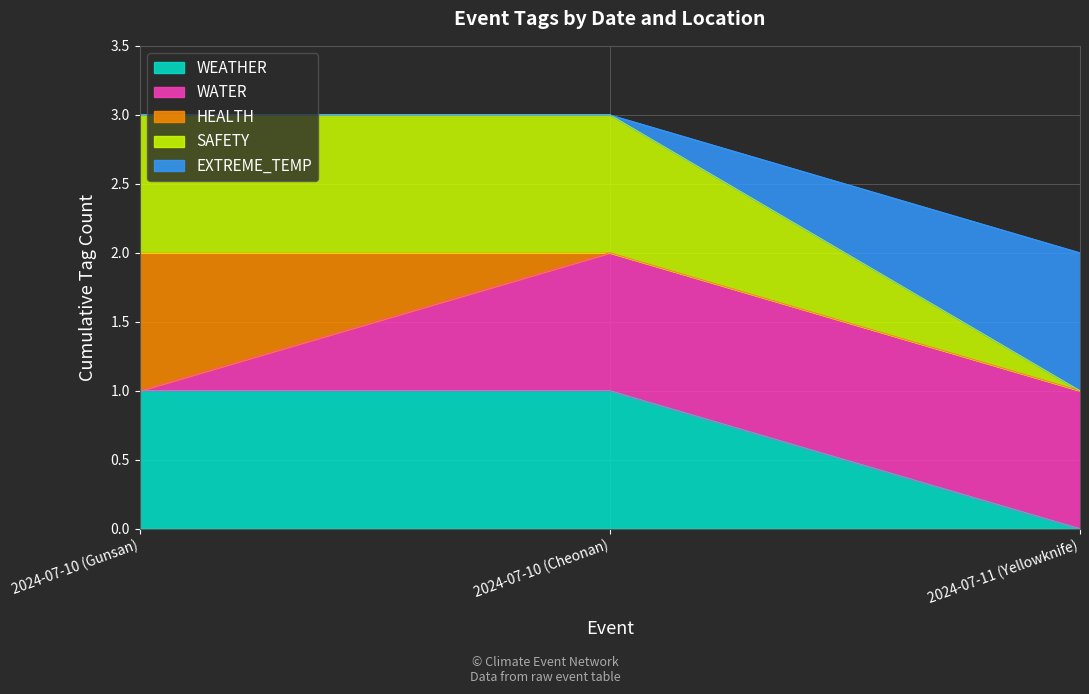

What position from the right is 2024-07-10 (Gunsan)?

3